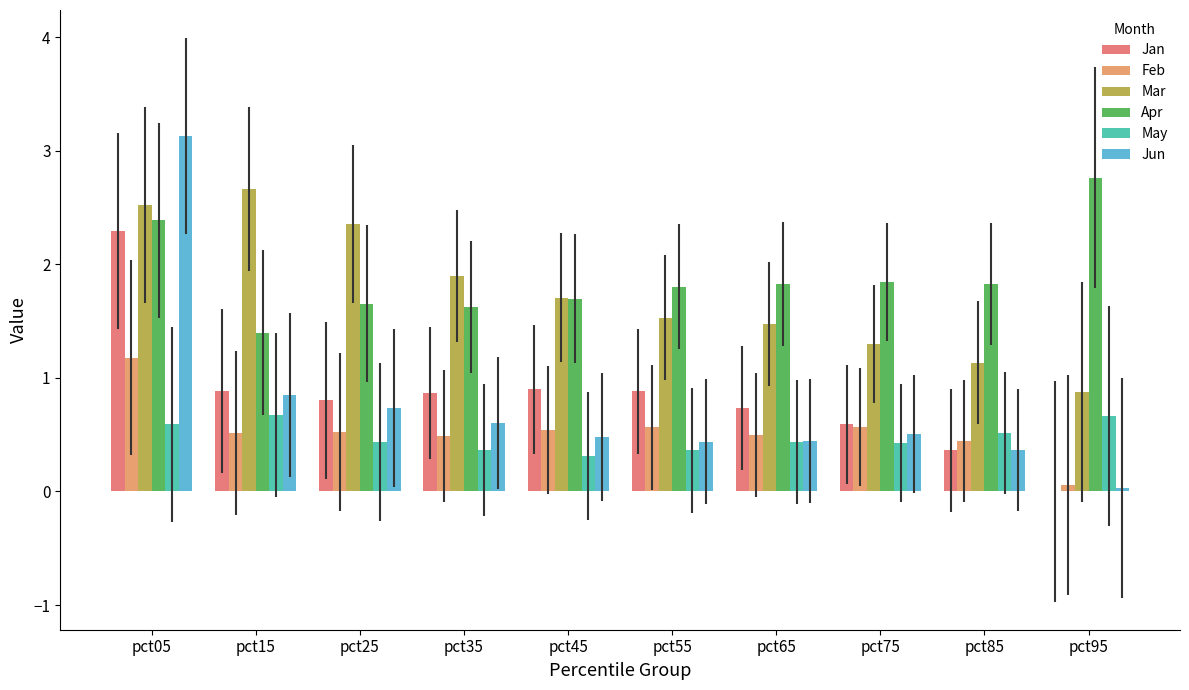

Are the bars grouped side by side (vs. stacked)?

Yes